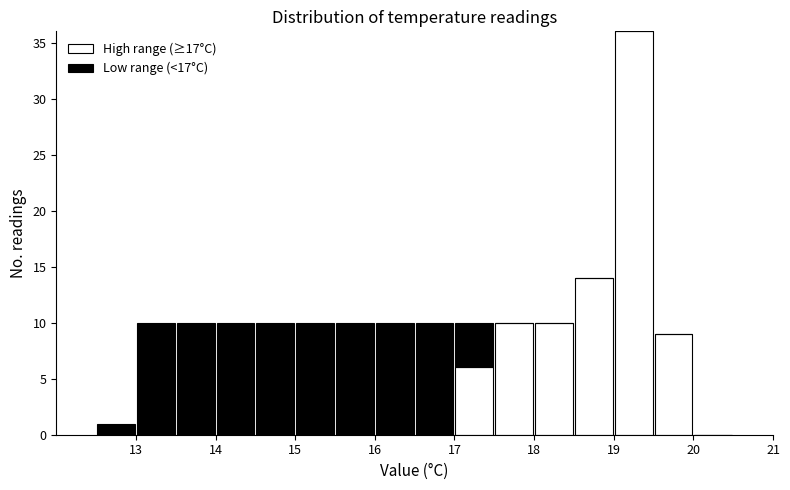

What is the total height of the stacked bar covering 15.5 to 16.0 on the x-axis? The values are not printed on the chart, so give them approximately, as read against the axis.

10